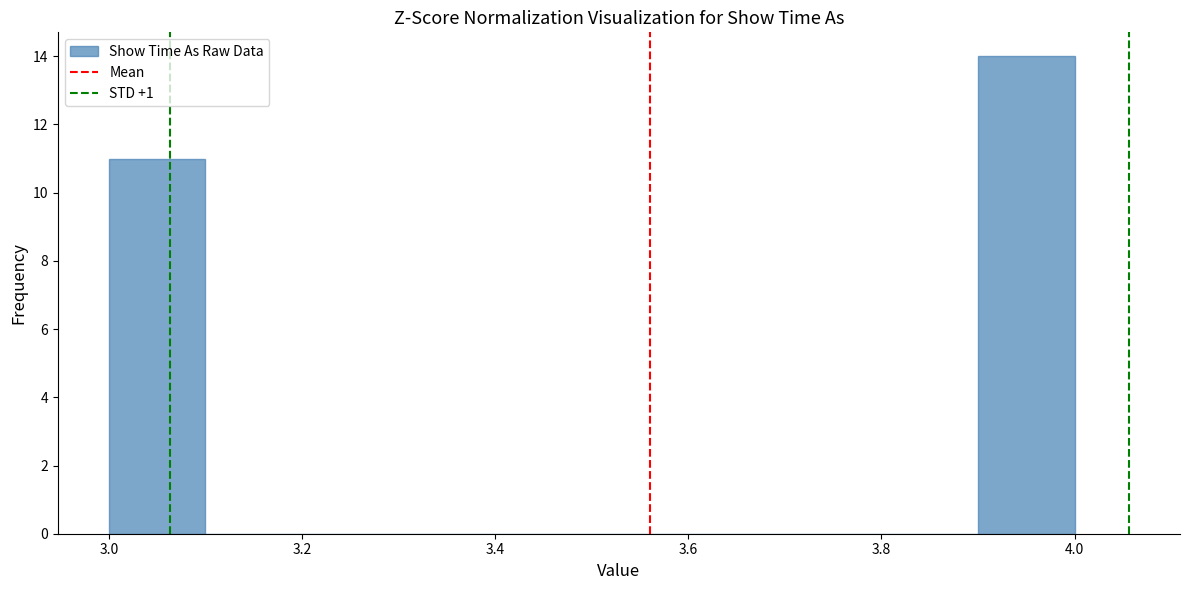

Which range on the x-axis has the tallest bar?

3.9 to 4.0